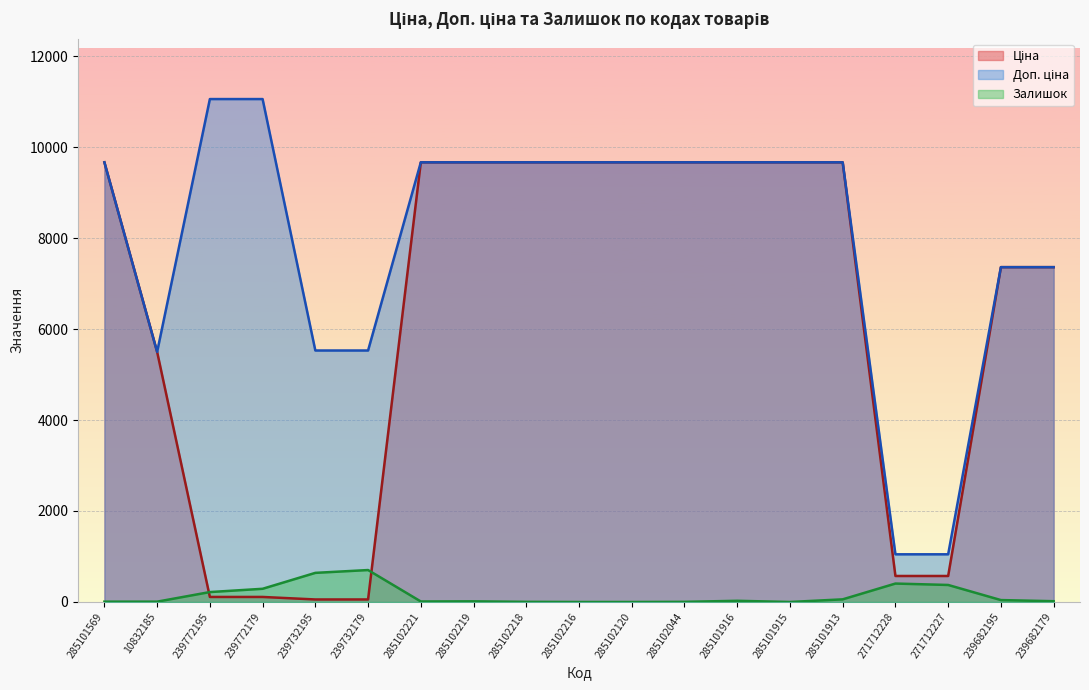

How many lines are shown in the chart?

3